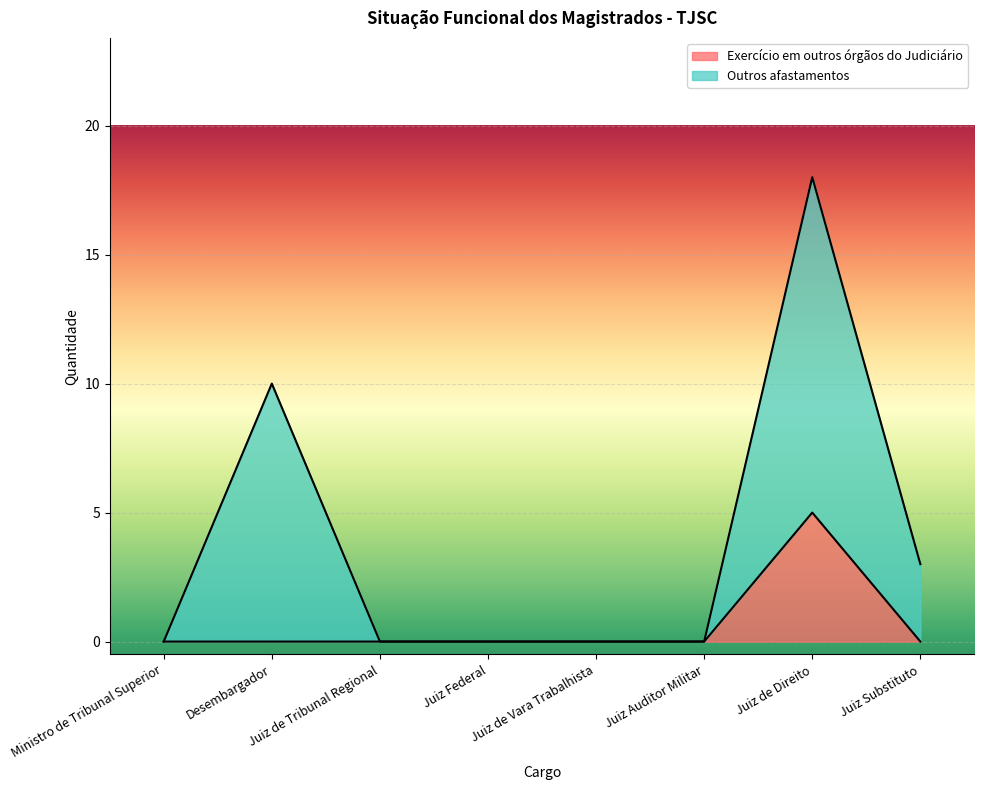

What is the difference between the highest and lowest values at Desembargador?

10